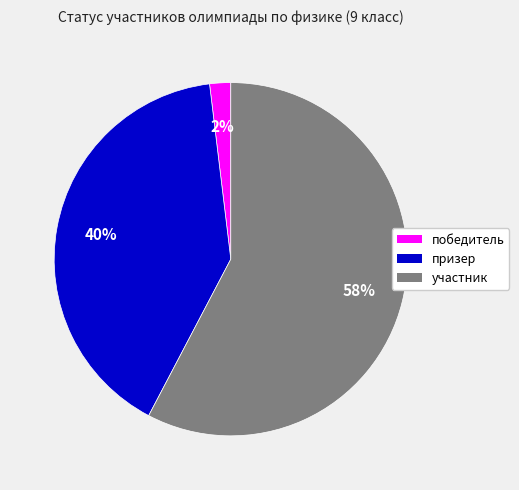

Which category has the smallest portion of the pie?

победитель